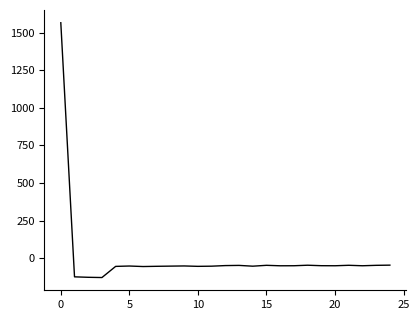

What is the difference between the maximum and minimum values?

1694.1